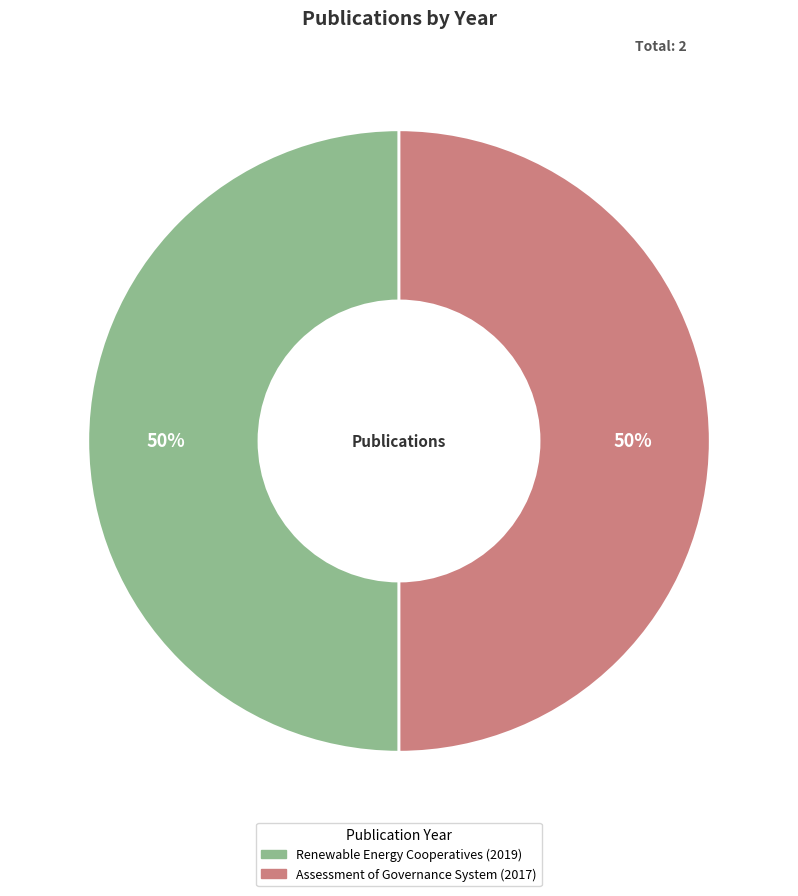

True or false: Assessment of Governance System (2017) accounts for 50% of the total.

True